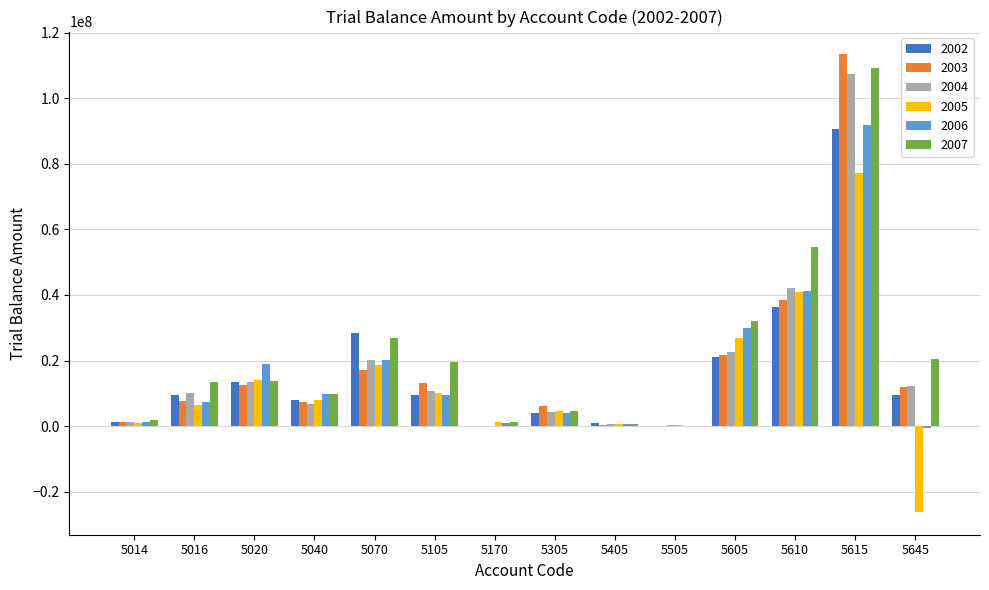

At which category is the sum across all series the highest?

5615